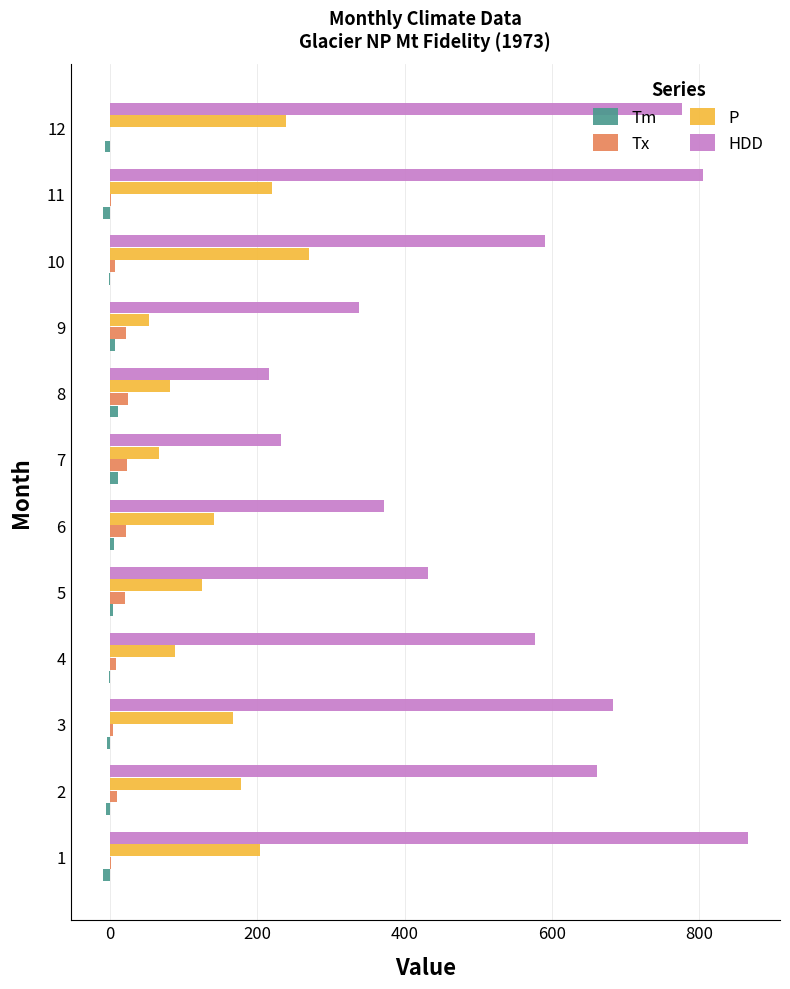

What is the maximum value for Tx?

23.9